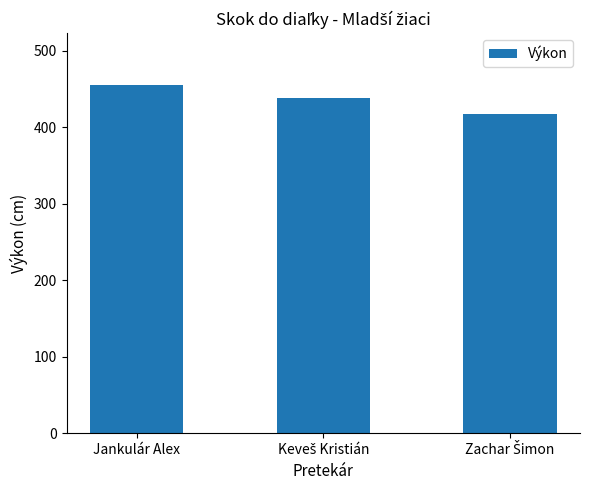

True or false: the data shows 178 at Jankulár Alex.

False